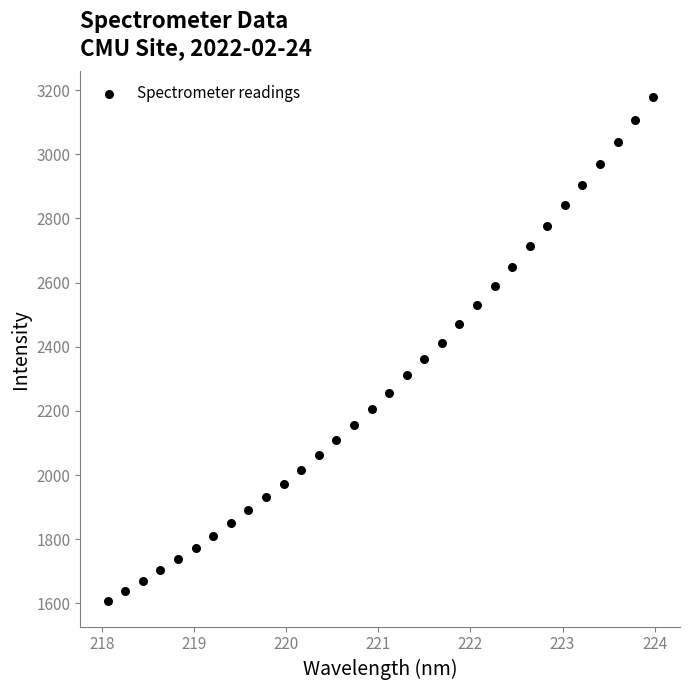

What is the range of Y values (max minus min)?

1574.0